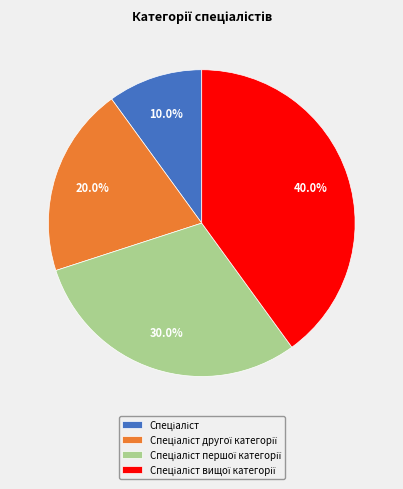

How many slices are in this pie chart?

4